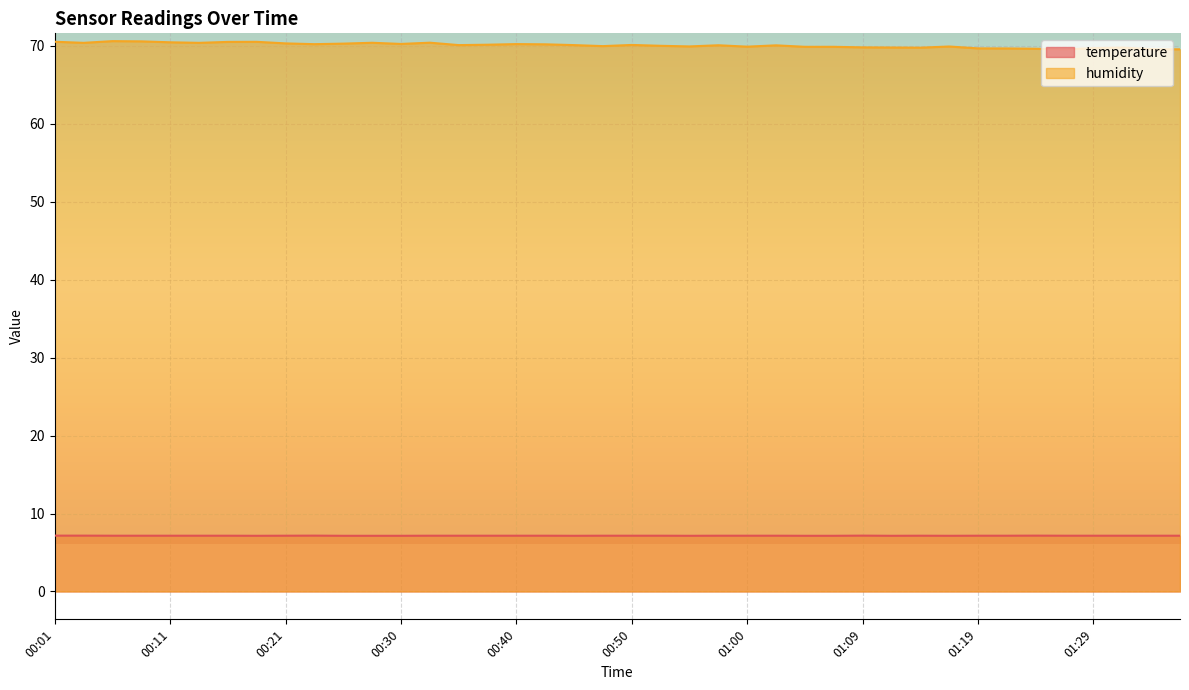

The value of temperature at 01:07 is 12.1. True or false?

False